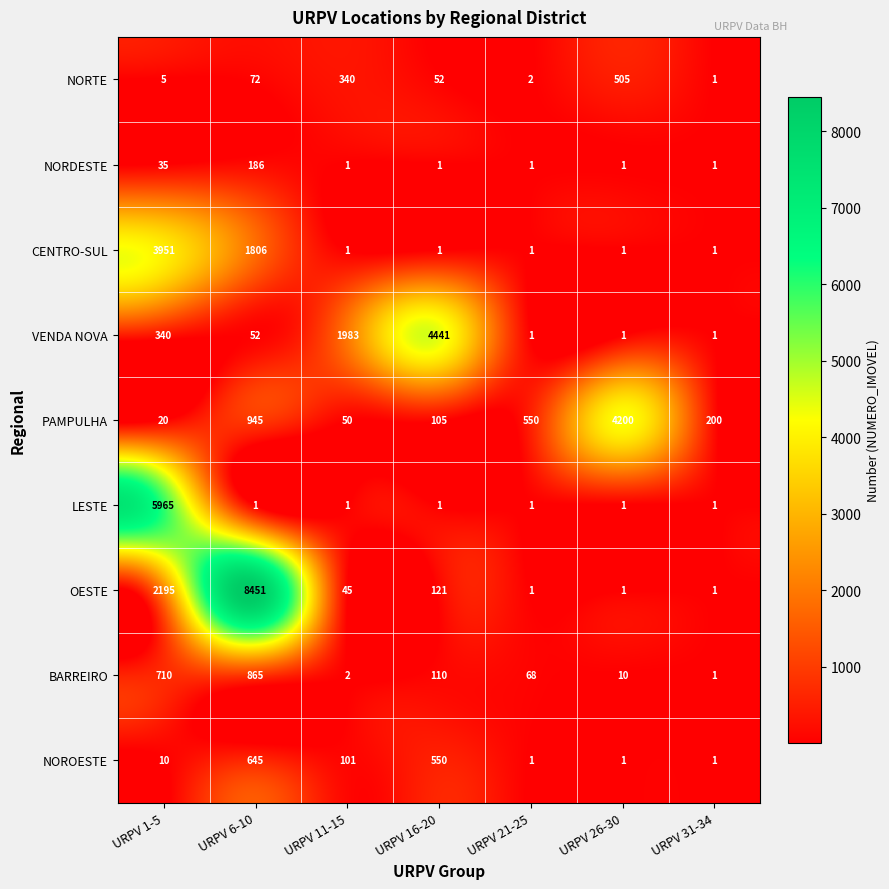

At how many categories does at least one series exceed 7136?

1